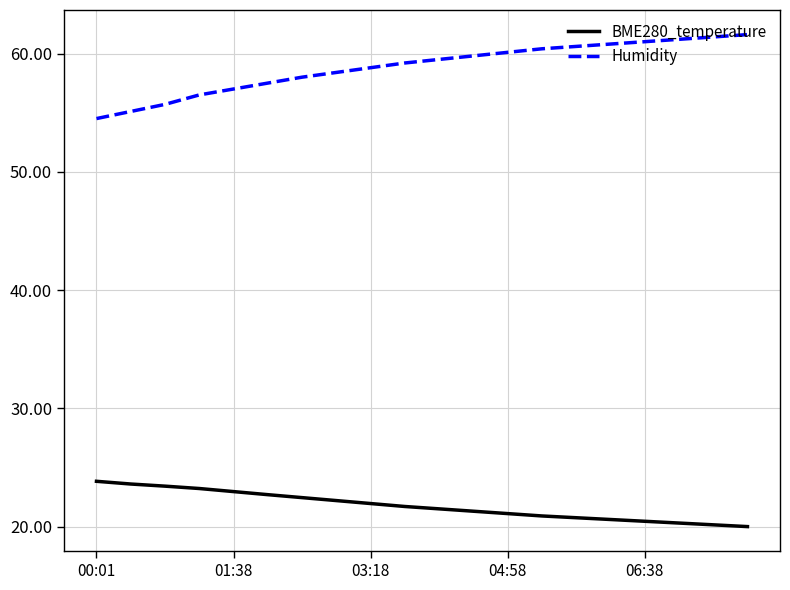

Which series has the largest total across all categories?

Humidity